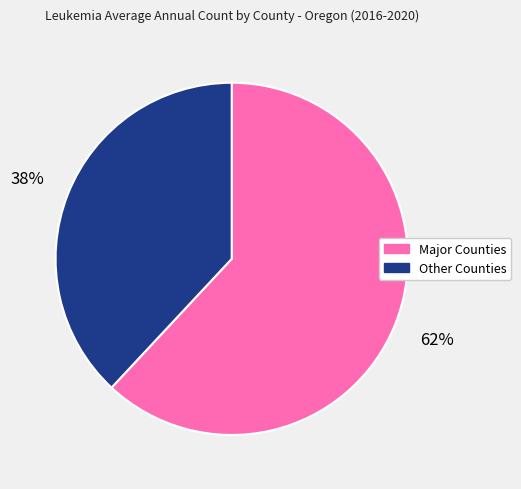

To the nearest percent, what is the difference between the largest and smallest slice percentages?

24%